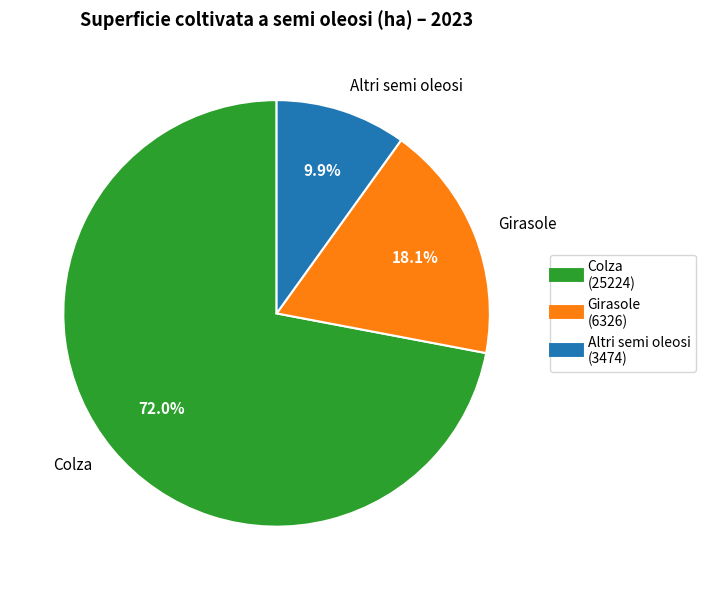

Rank the categories by value from lowest to highest.

Altri semi oleosi, Girasole, Colza